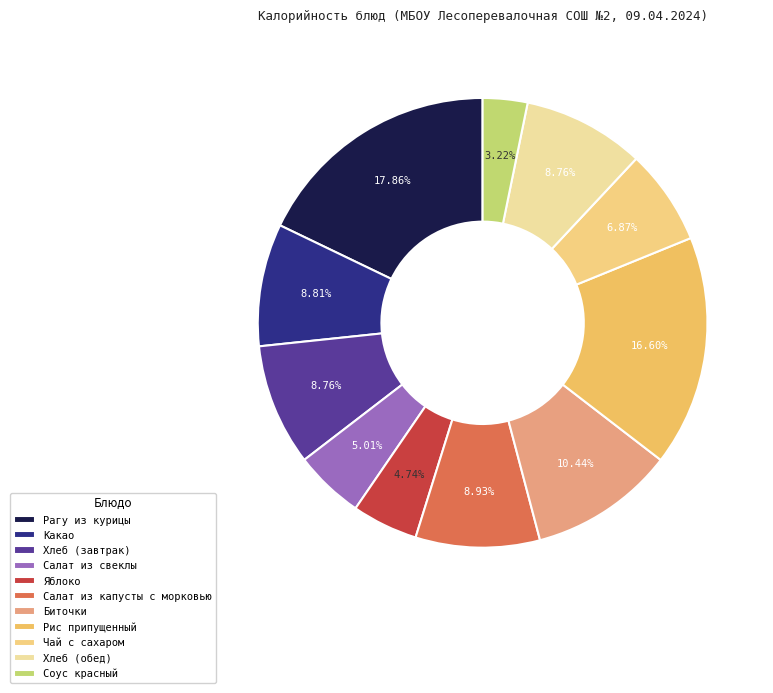

What is the smallest slice in the pie chart?

Соус красный